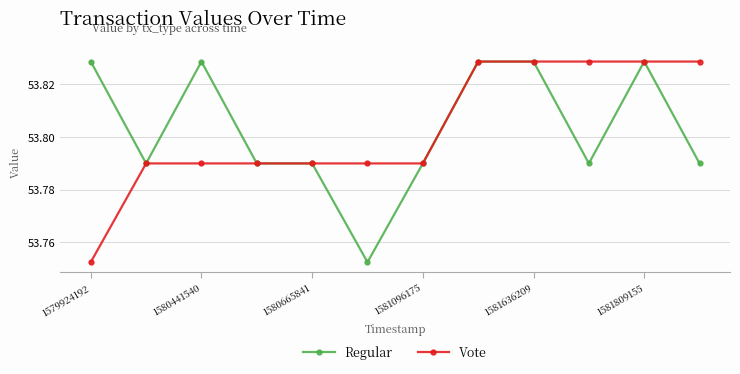

At how many categories does at least one series exceed 53?

12